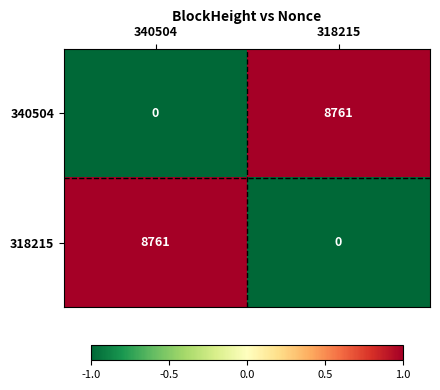

At 318215, list the series in order from largest to smallest.

340504, 318215